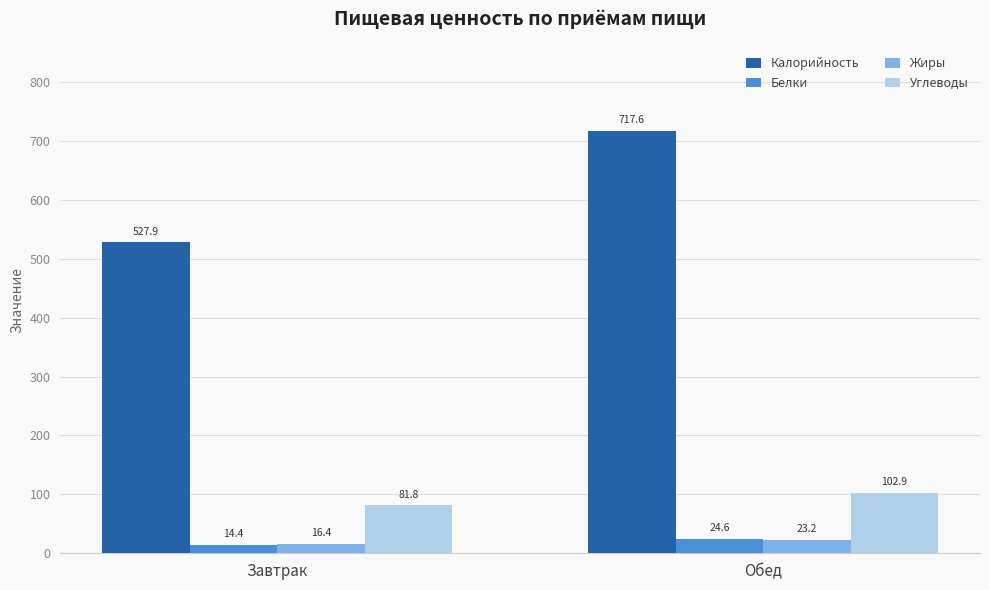

What is the sum of the Углеводы values at Обед and Завтрак?

184.7